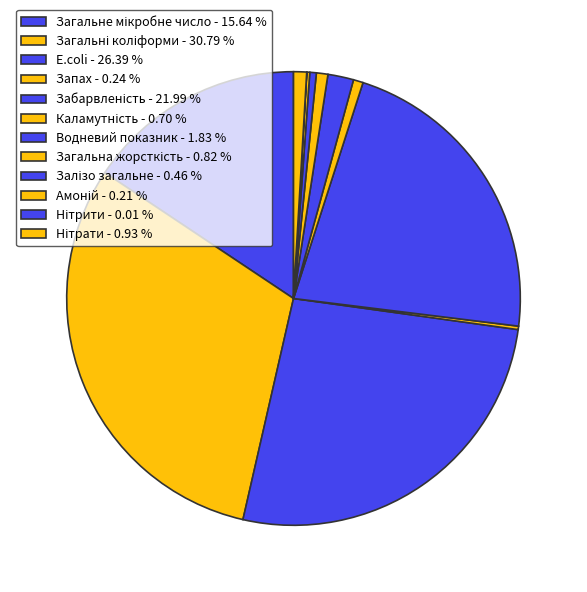

To the nearest percent, what is the difference between the largest and smallest slice percentages?

31%